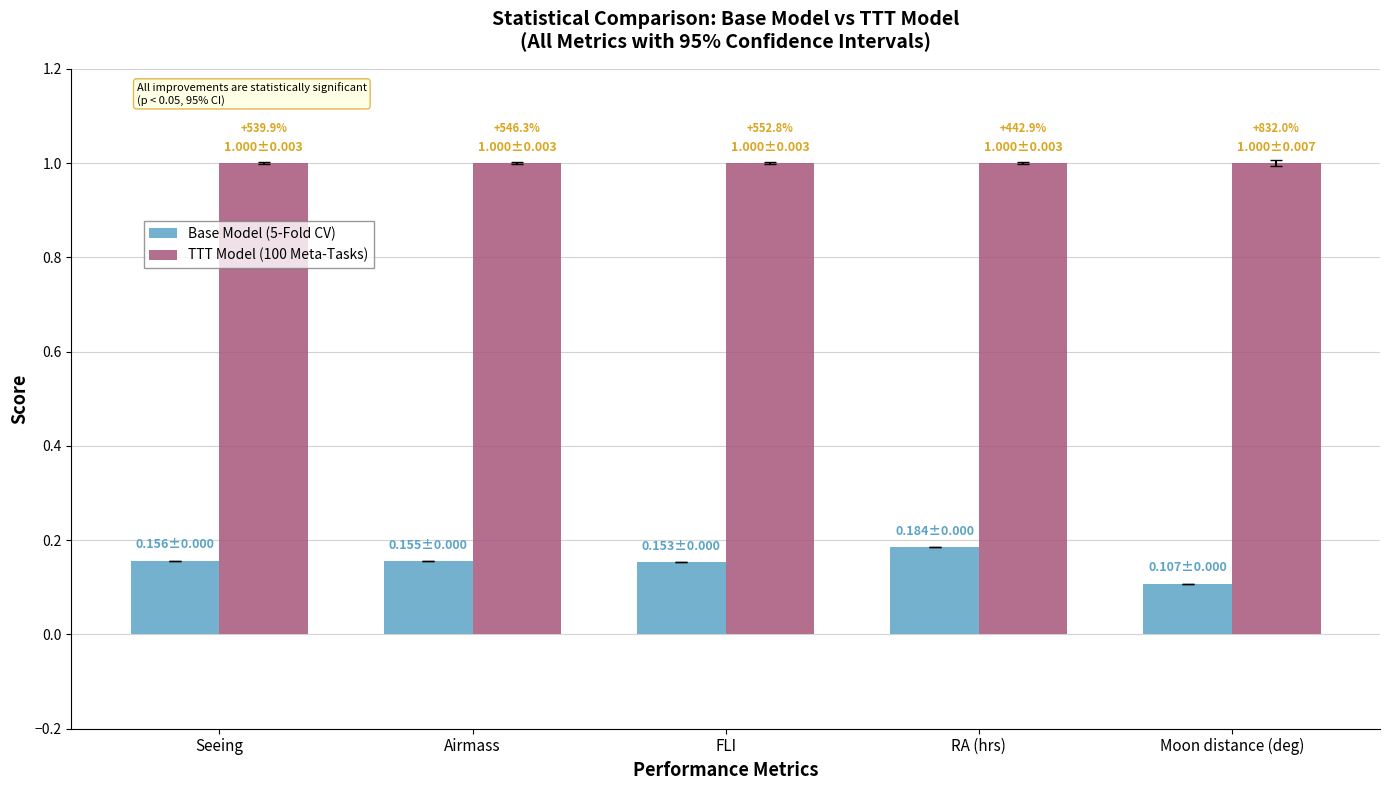

What are all the series names shown in the legend?

Base Model (5-Fold CV), TTT Model (100 Meta-Tasks)